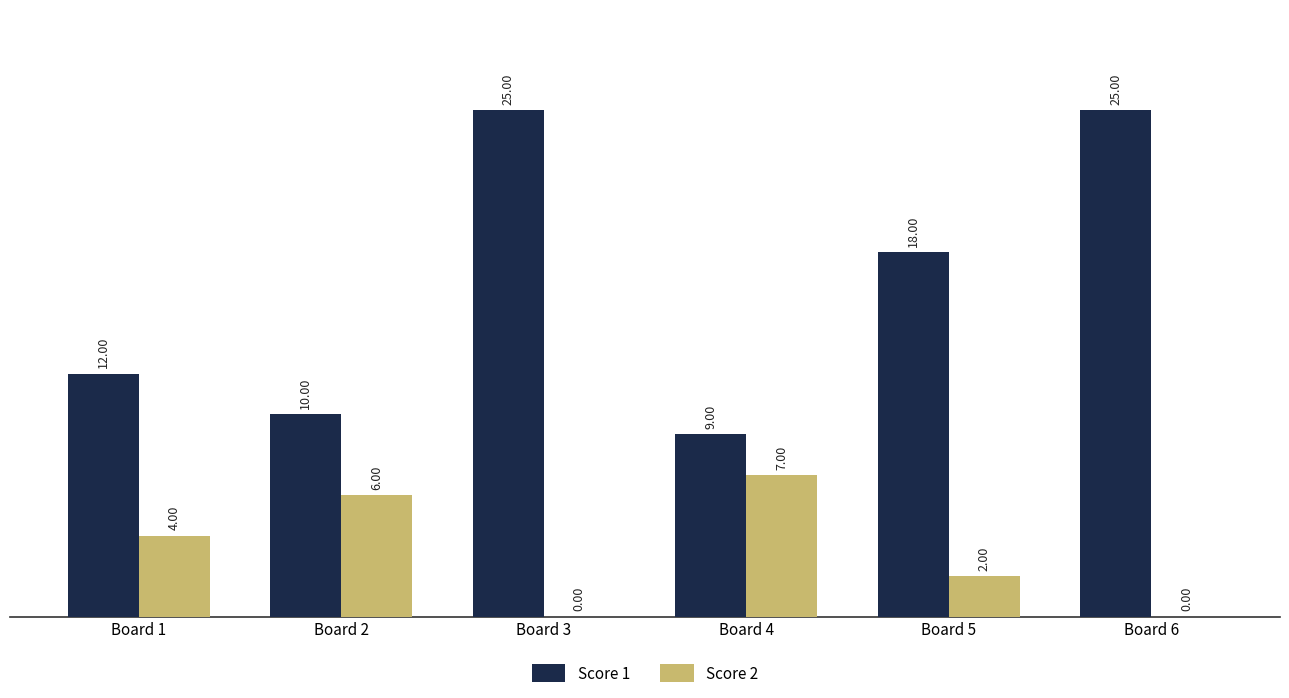

What is the spread (max minus min) of values at Board 1?

8